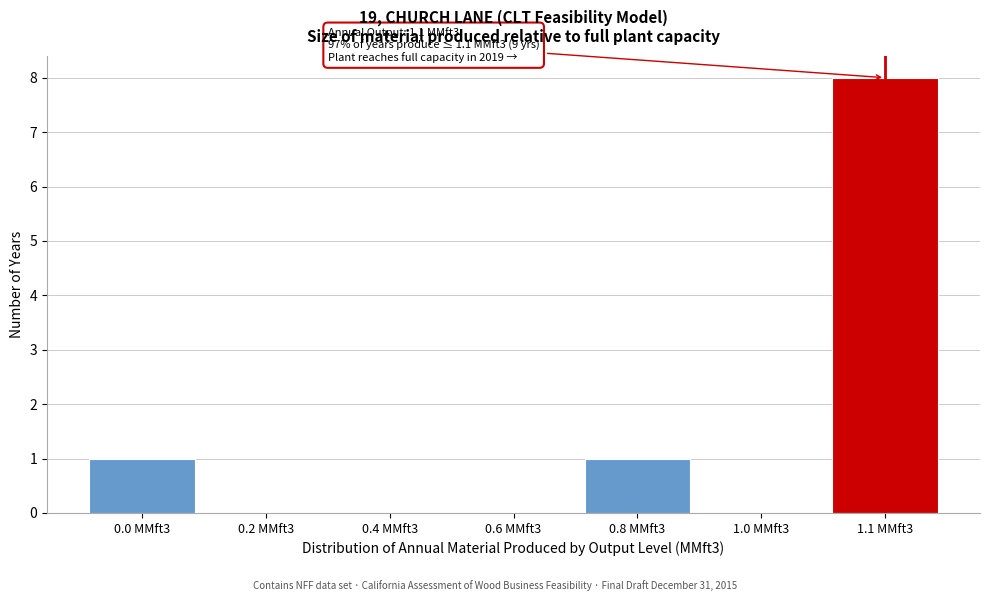

Reading left to right, list all the values displayed in this chart.

0.0 MMft3=1	0.2 MMft3=0	0.4 MMft3=0	0.6 MMft3=0	0.8 MMft3=1	1.0 MMft3=0	1.1 MMft3=8